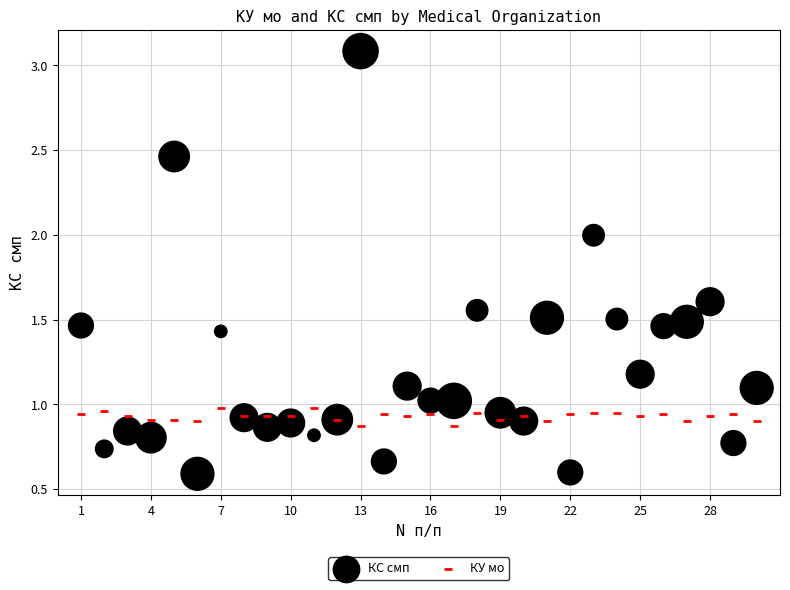

Which series contains the highest Y value?

КС смп